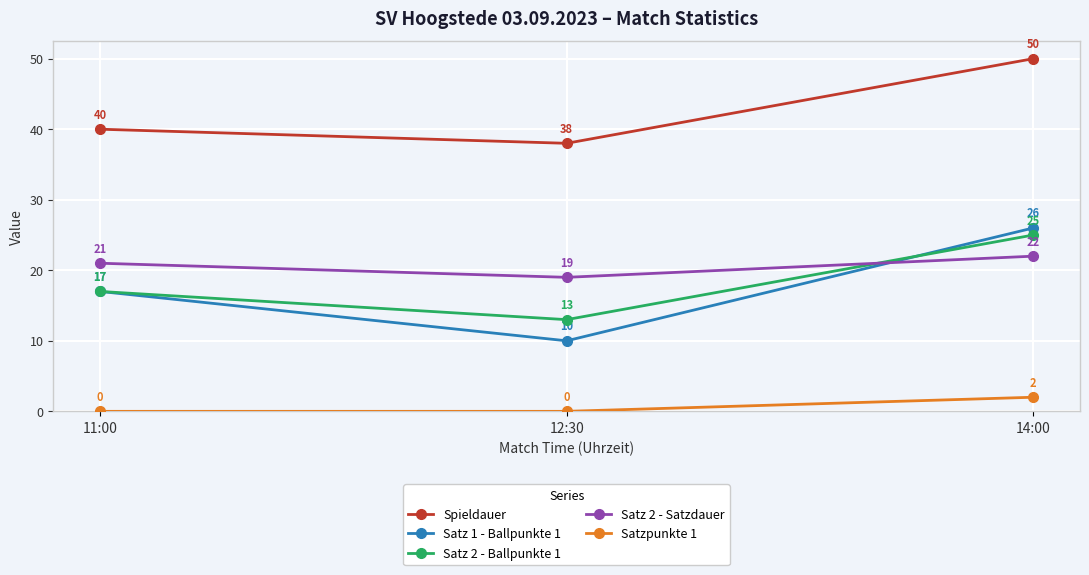

Which series has the largest total across all categories?

Spieldauer